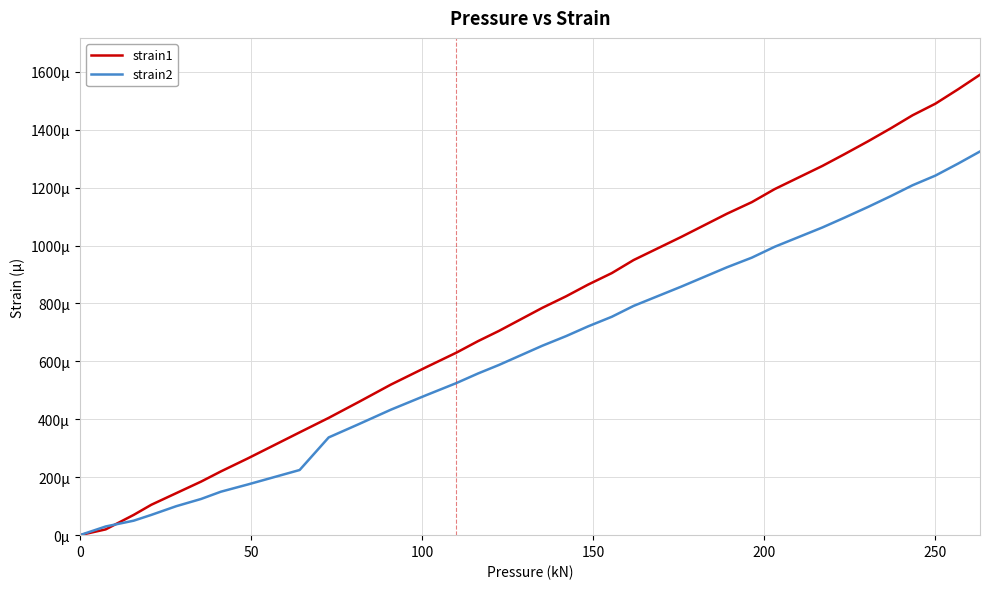

Does the chart display data point markers on the line(s)?

No